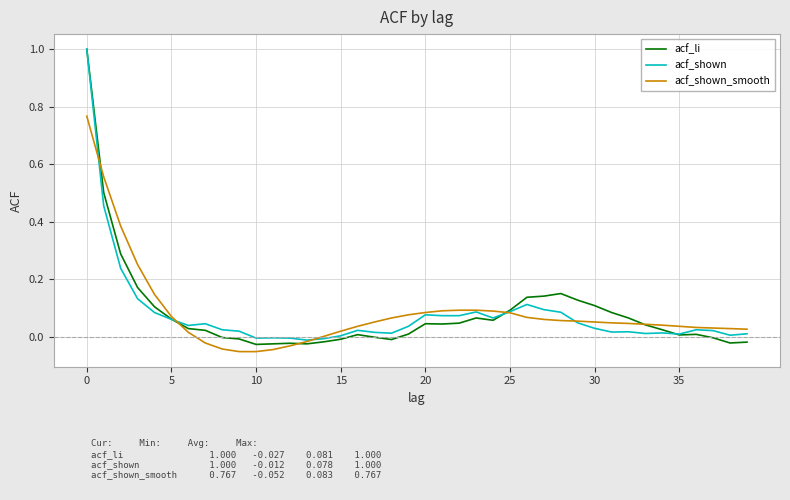

Which series has the widest spread of values?

acf_li